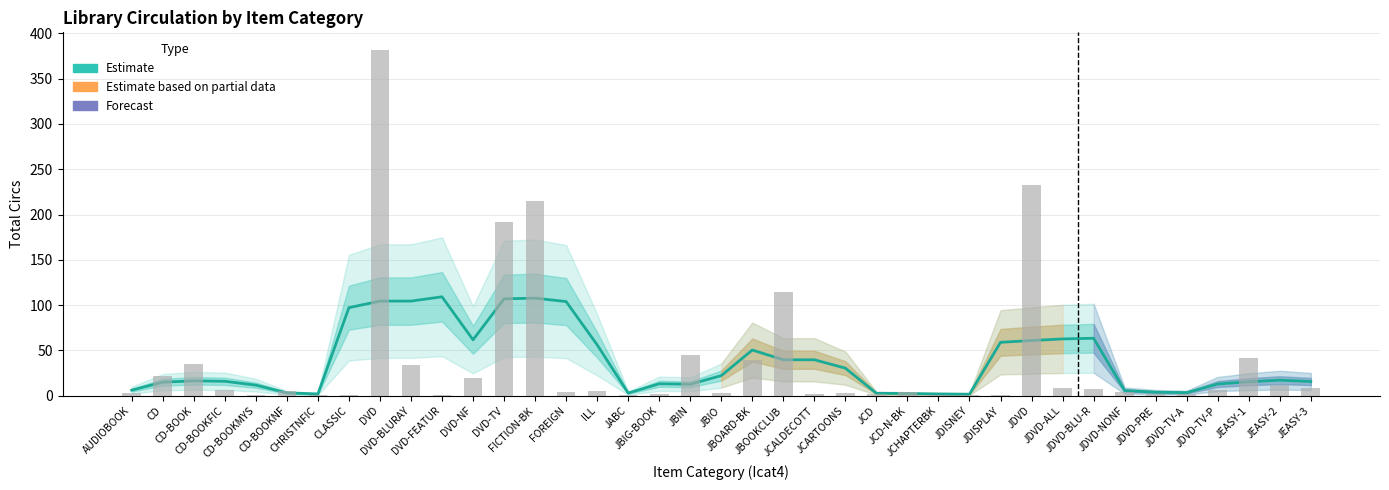

Rank the categories by value from lowest to highest.

JDISNEY, CHRISTNFIC, JCHAPTERBK, JCD-N-BK, JCD, JABC, CD-BOOKNF, JDVD-TV-A, JDVD-PRE, JDVD-NONF, AUDIOBOOK, CD-BOOKMYS, JBIN, JDVD-TV-P, JBIG-BOOK, CD, JEASY-1, JEASY-3, CD-BOOKFIC, CD-BOOK, JEASY-2, JBIO, JCARTOONS, JBOOKCLUB, JCALDECOTT, JBOARD-BK, ILL, JDISPLAY, JDVD, DVD-NF, JDVD-ALL, JDVD-BLU-R, CLASSIC, FOREIGN, DVD, DVD-BLURAY, DVD-TV, FICTION-BK, DVD-FEATUR